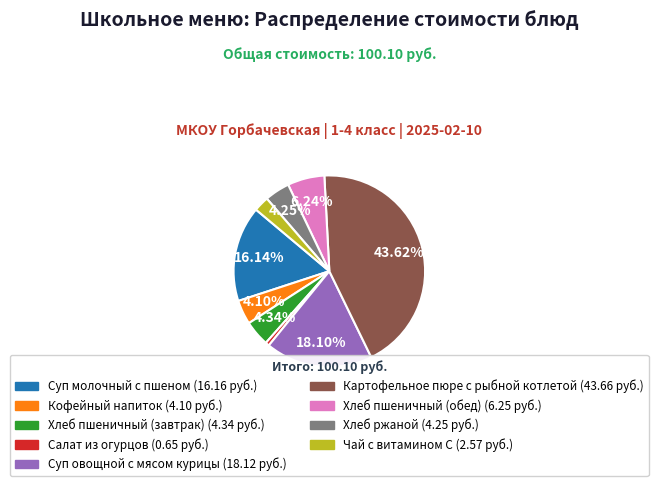

Is it true that Хлеб ржаной is 4% of the pie?

True